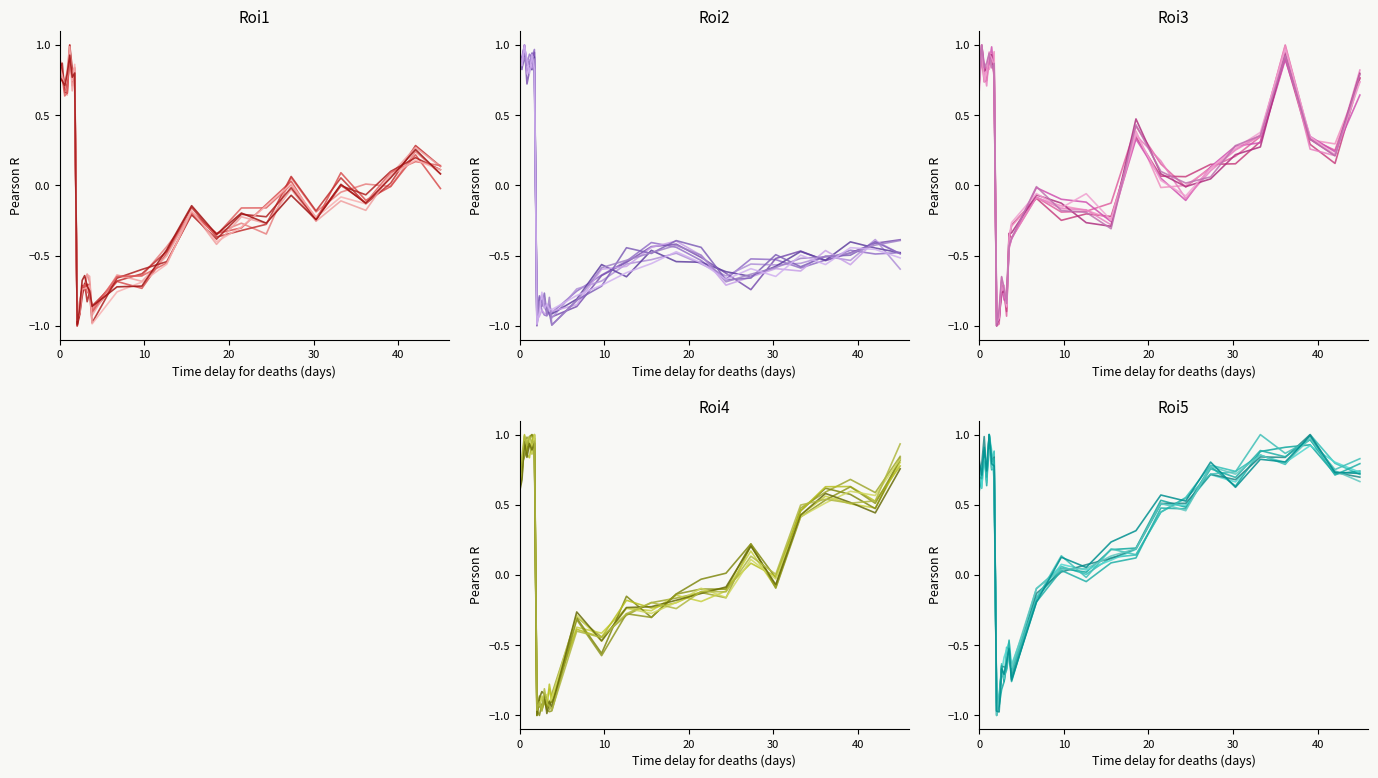

What position from the left is 10?

11